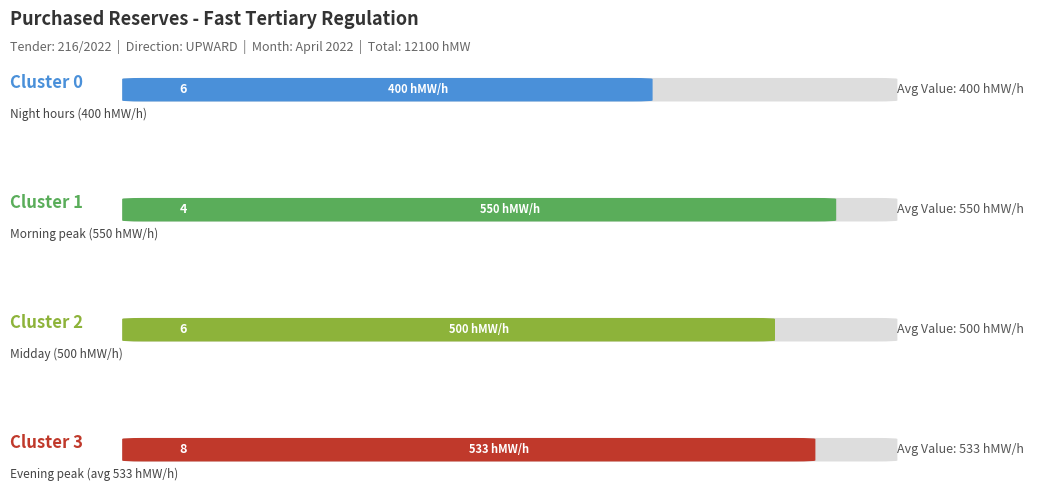

True or false: the data shows 998 at 20-21.

False